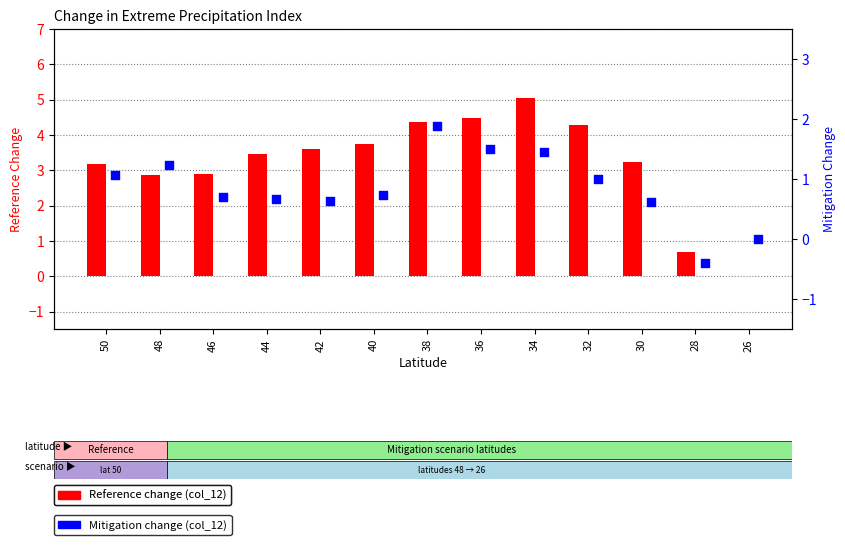

Which series contains the lowest Y value?

Mitigation (col_12)